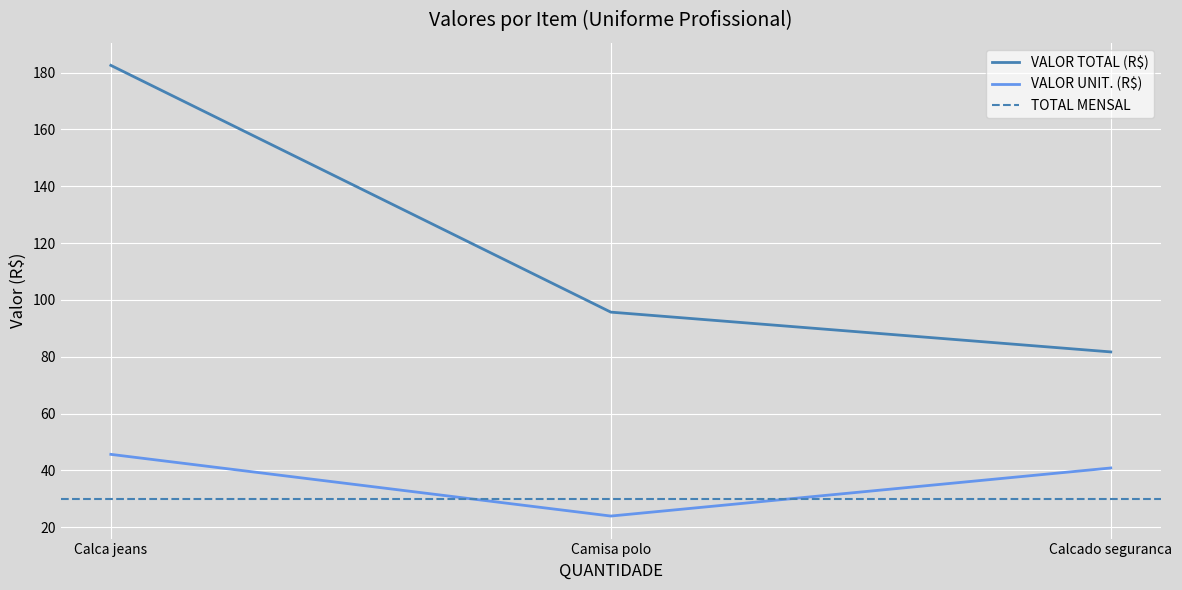

At which label is VALOR TOTAL (R$) closest to 132?

Camisa polo